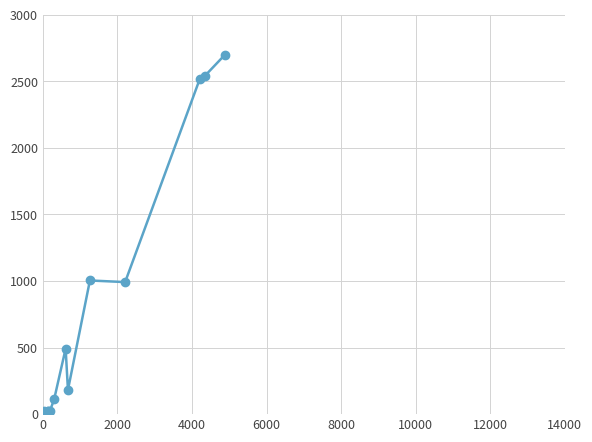

What is the difference between the maximum and second lowest values?

2676